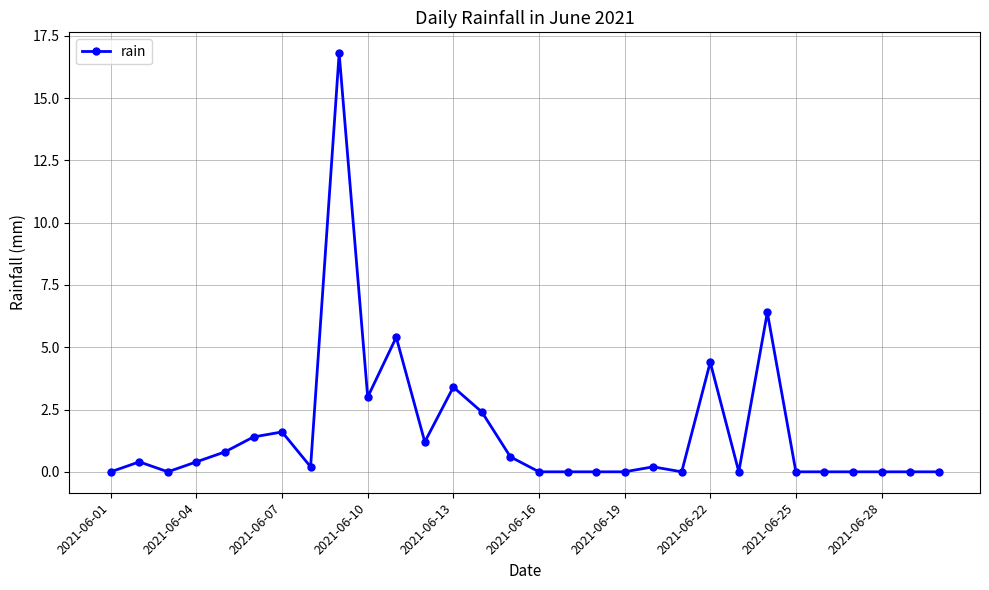

What is the maximum value shown in the chart?

16.8